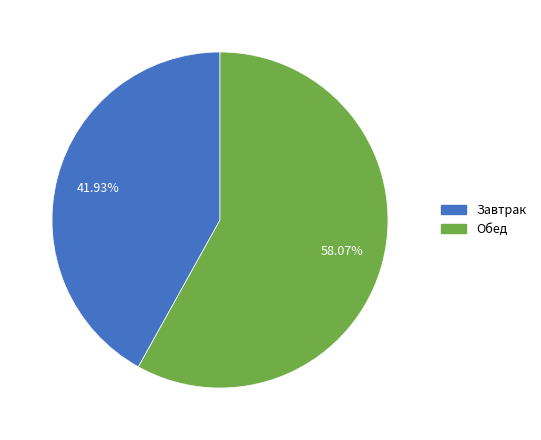

Approximately how many times larger is the value at Завтрак compared to Обед?

0.7